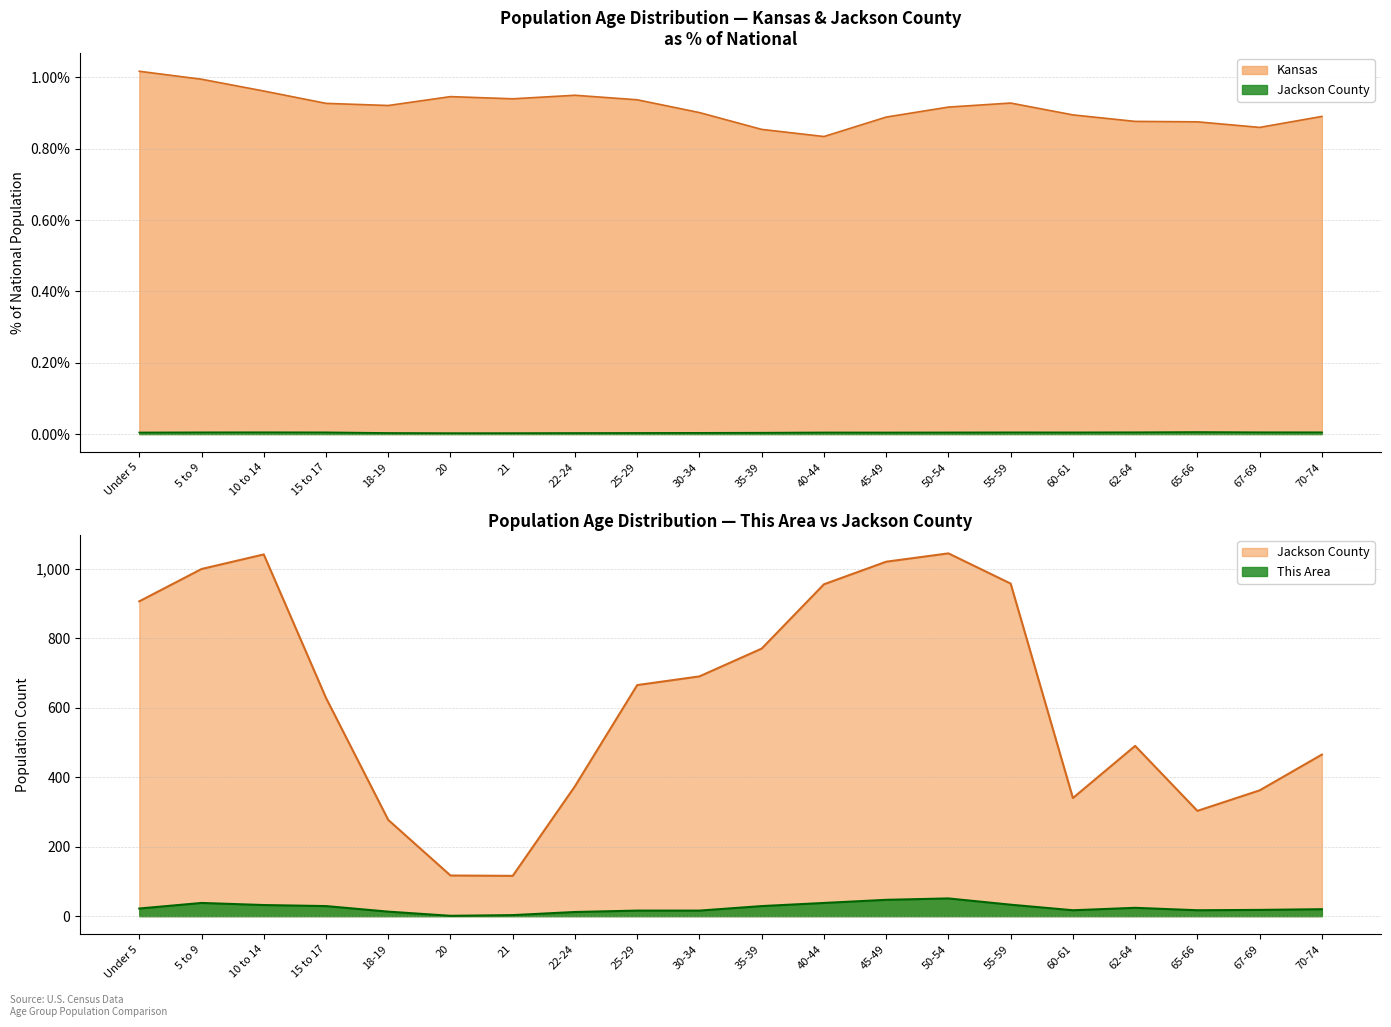

How many data points in Jackson County are less than 665?

10